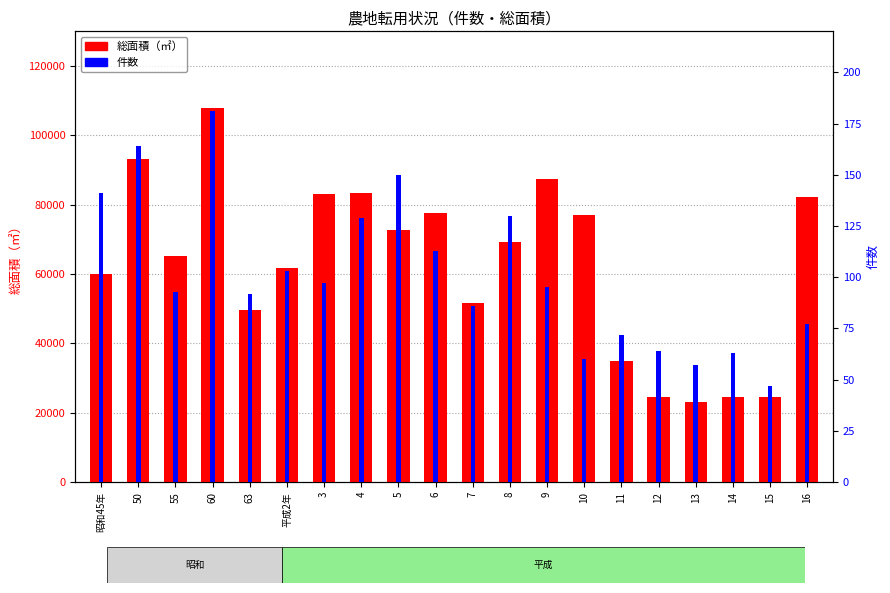

The 総面積（㎡） series shows 35643 at 12. True or false?

False